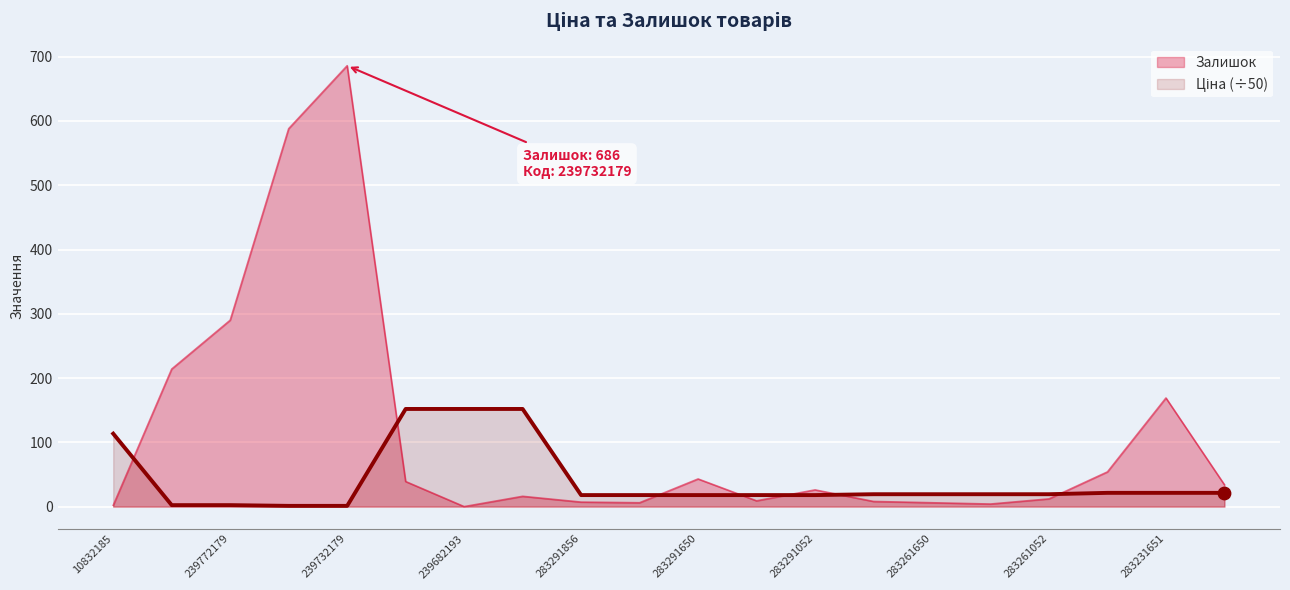

At which category is the sum across all series the highest?

239732179